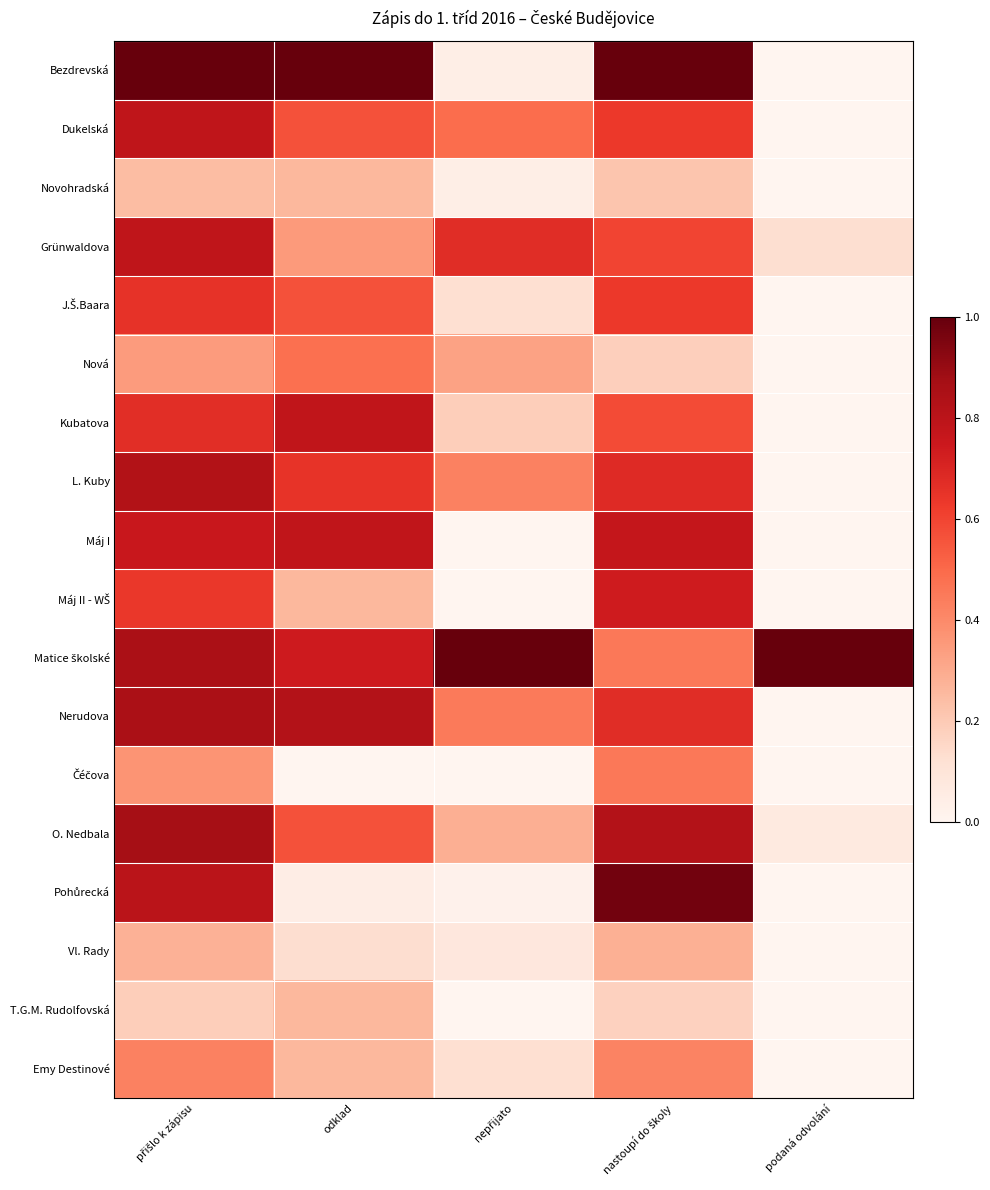

What is the maximum value shown in the chart?

1.0